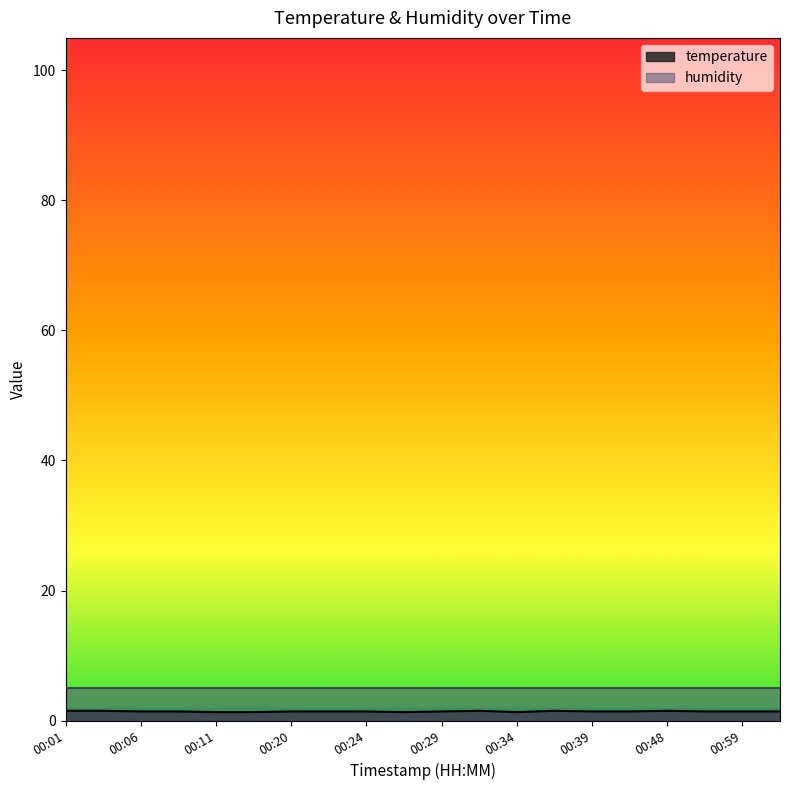

True or false: the data shows 1.4 at 00:20.

True